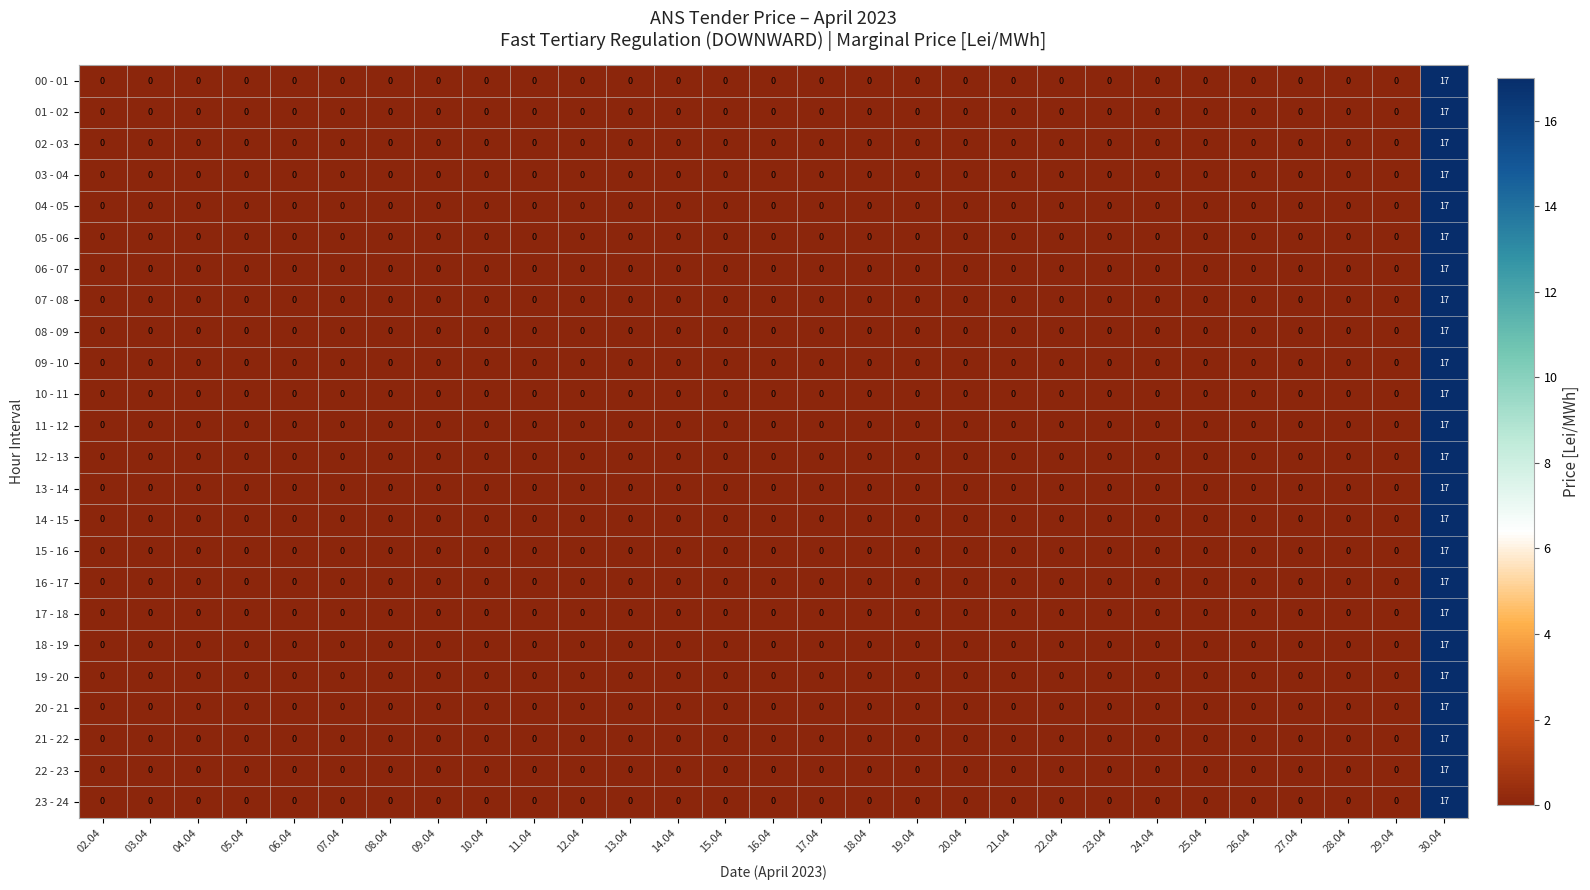

What is the sum of all 23 - 24 values?

17